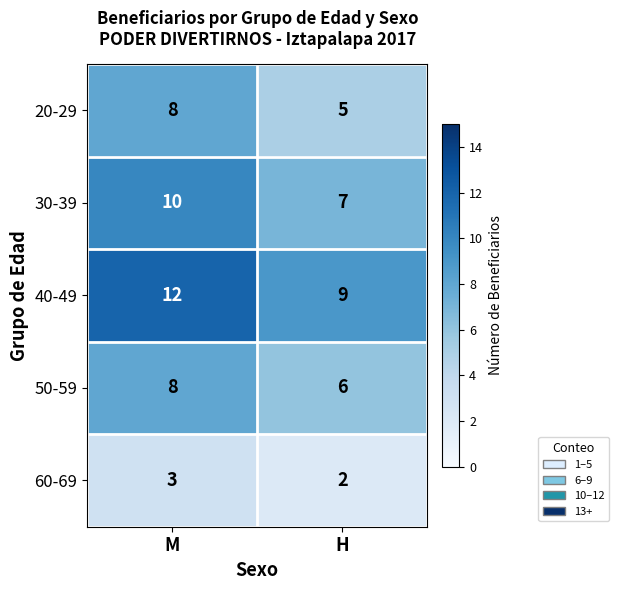

Is it true that 60-69 equals 3 at H?

False